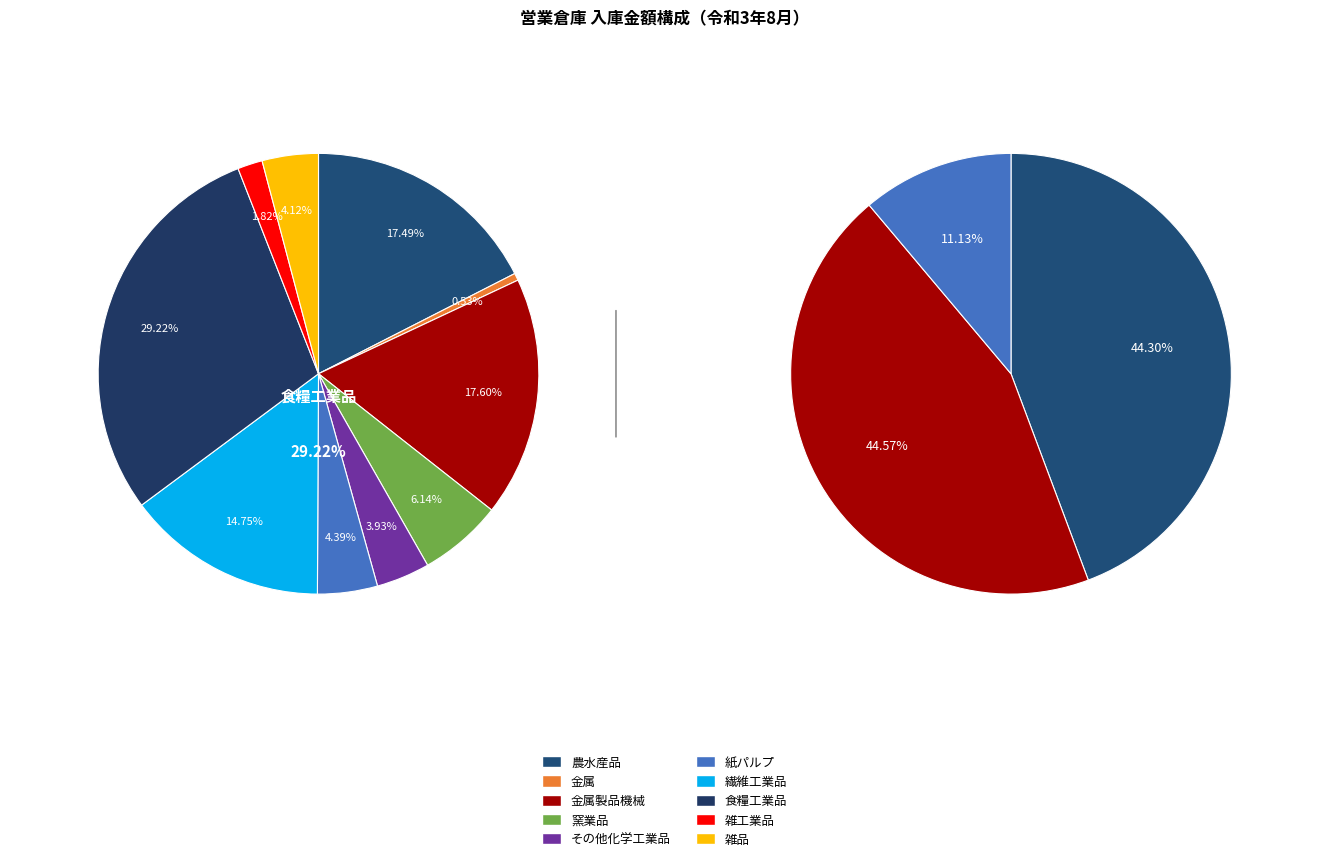

Count the number of slices in the pie.

10